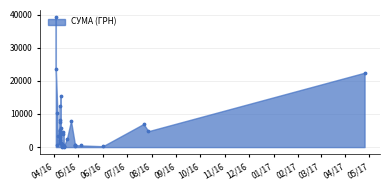

What is the ratio of the value at 28 to the value at 24?

0.7